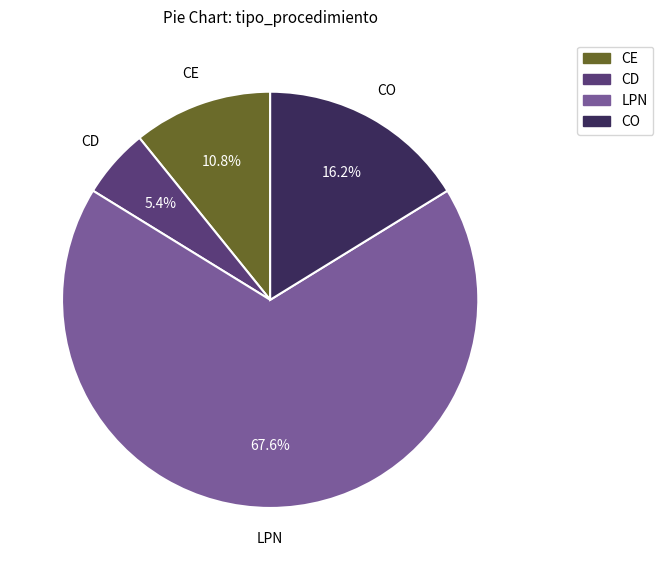

What is the ratio of the value at CO to the value at LPN?

0.2